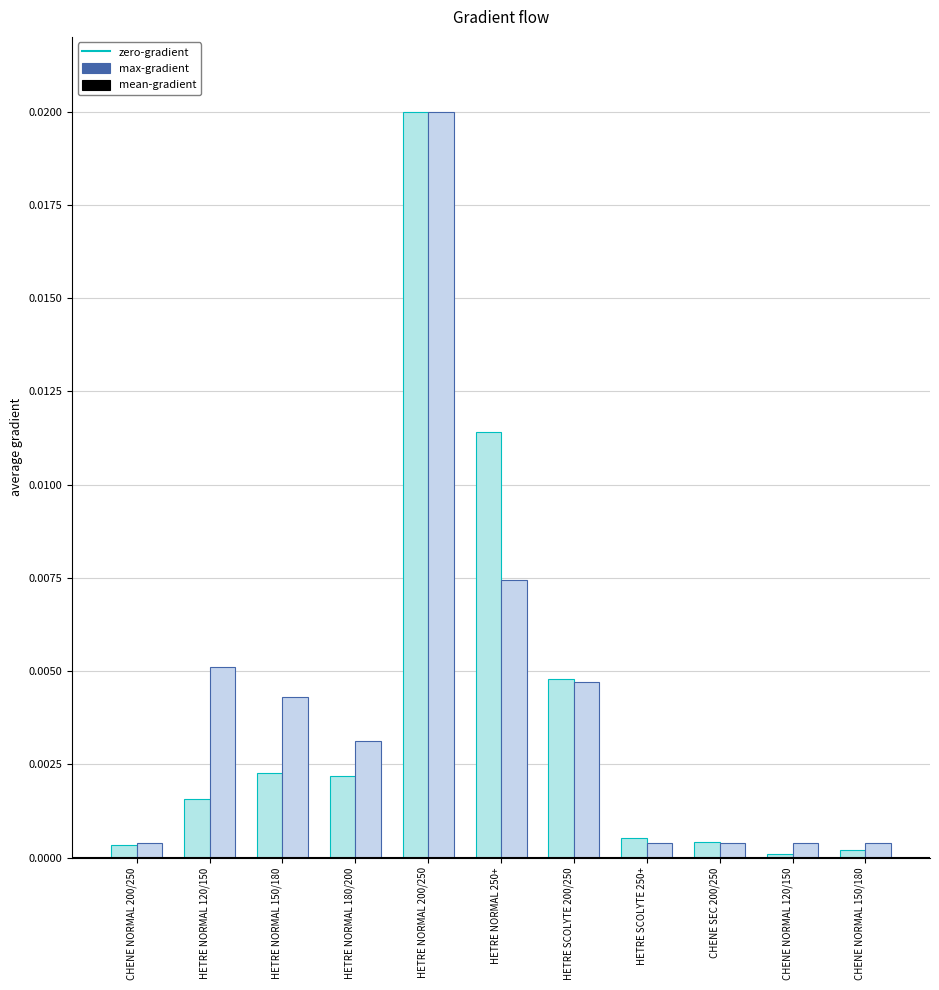

How many categories are shown in the chart?

11